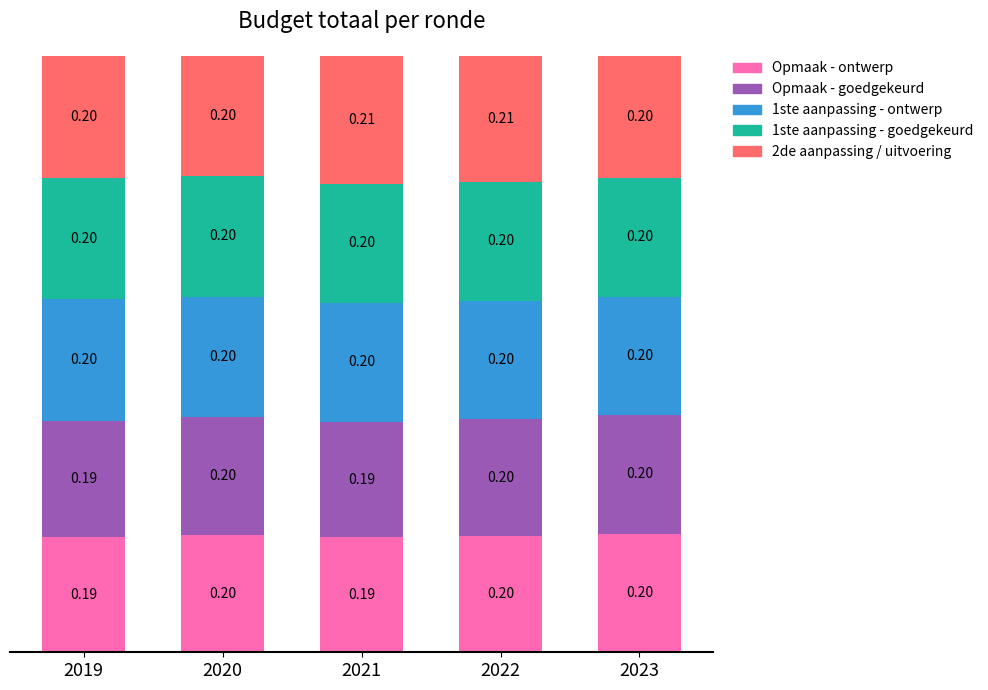

What is the sum of the Opmaak - ontwerp values at 2022 and 2019?

0.4